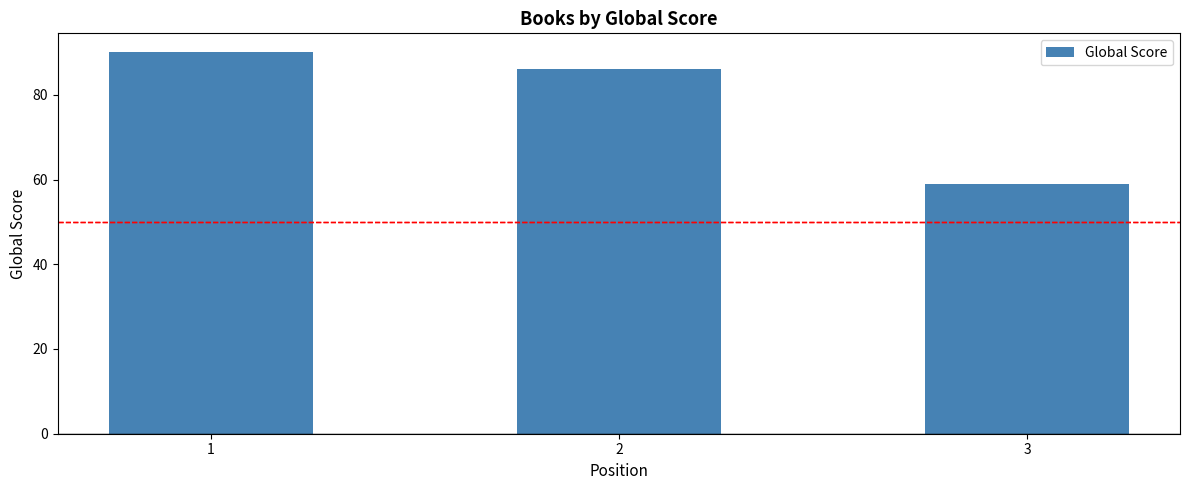

True or false: the data shows 121 at 2.

False